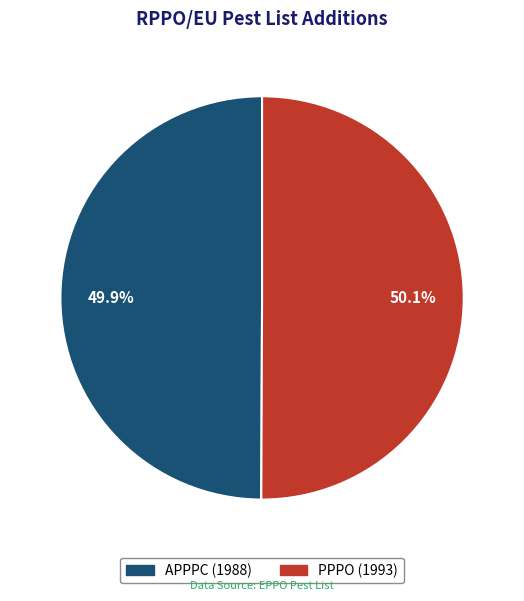

To the nearest percent, what is the combined percentage of APPPC and PPPO?

100%